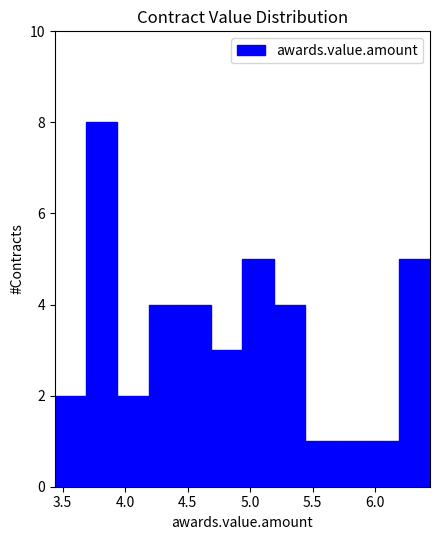

Over which range of the x-axis is the bar tallest?

3.70 to 3.95